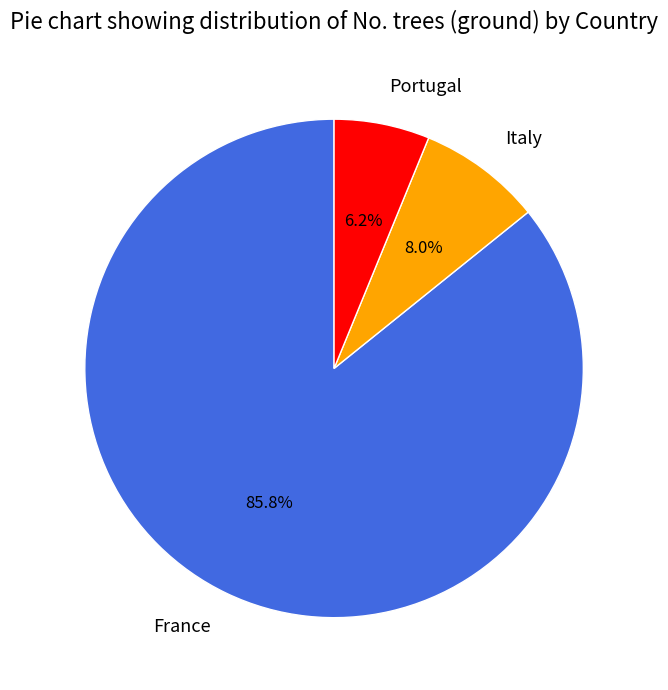

What percentage do Italy and France together represent?

93.8%